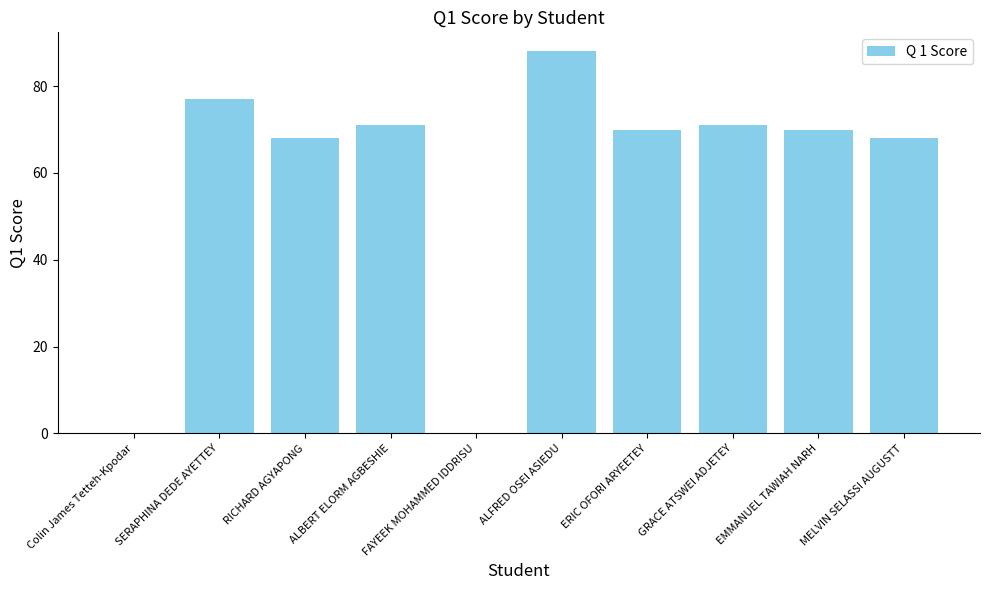

What is the sum of all values?

583